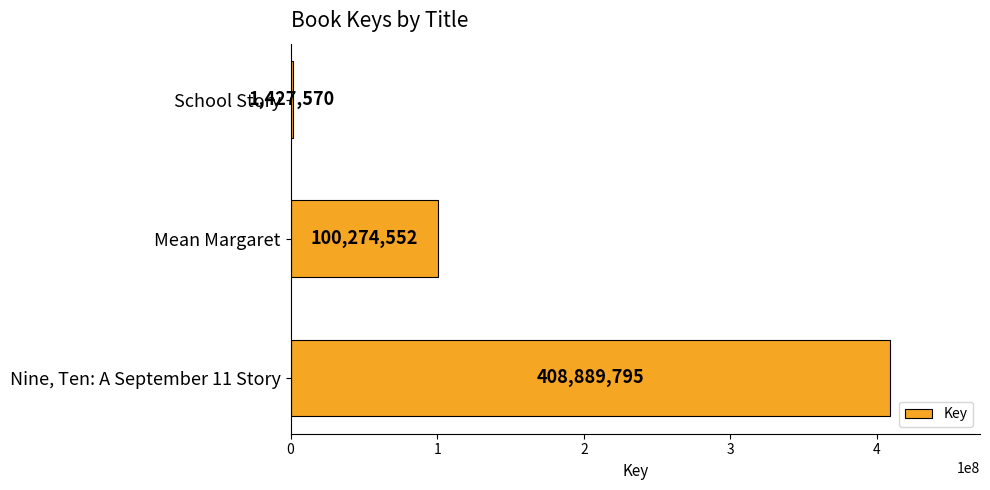

What value does the data have at Nine, Ten: A September 11 Story, to the nearest 100?

408889800